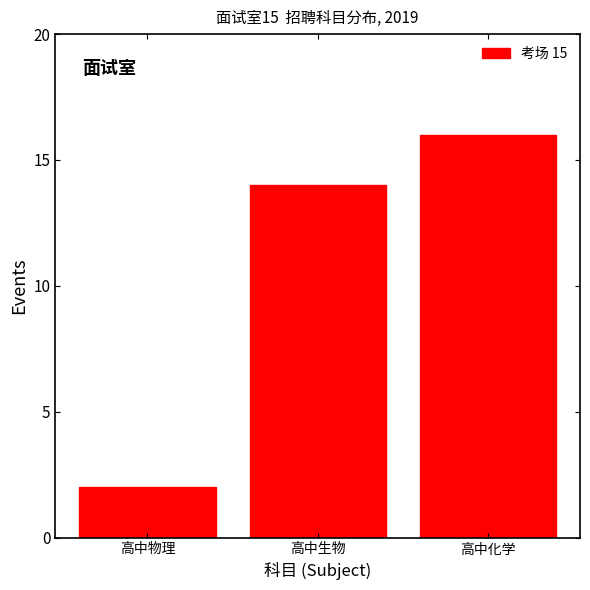

Reading right to left, what are all the values shown in this chart?

16	14	2